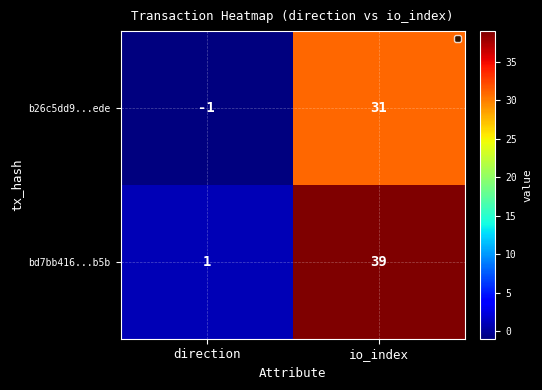

Reading left to right, extract all data points from this chart.

b26c5dd9...ede: direction=-1	io_index=31
bd7bb416...b5b: direction=1	io_index=39